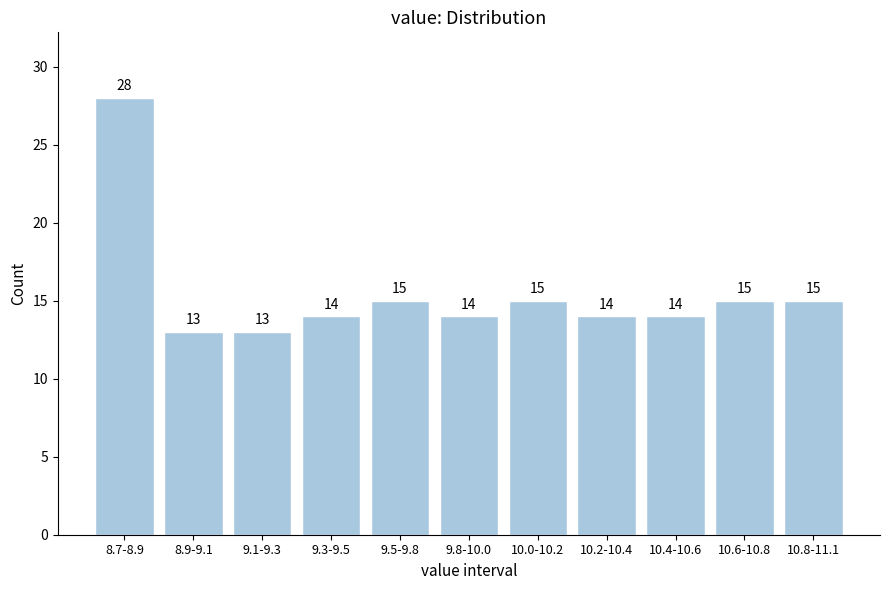

Reading left to right, extract all data points from this chart.

28	13	13	14	15	14	15	14	14	15	15